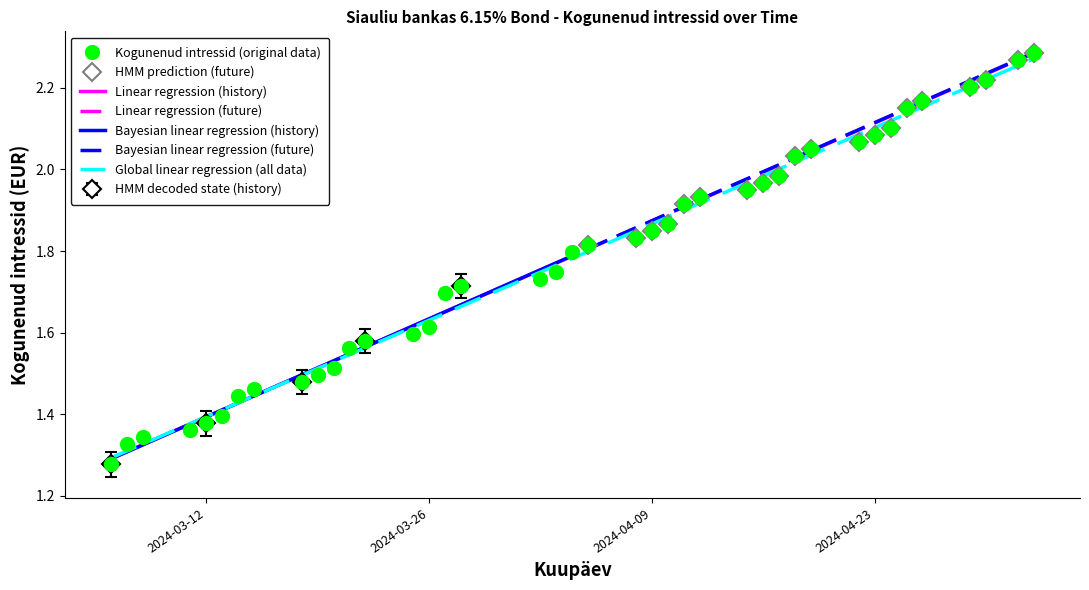

Rank the categories by value from lowest to highest.

2024-03-06, 2024-03-07, 2024-03-08, 2024-03-11, 2024-03-12, 2024-03-13, 2024-03-14, 2024-03-15, 2024-03-18, 2024-03-19, 2024-03-20, 2024-03-21, 2024-03-22, 2024-03-25, 2024-03-26, 2024-03-27, 2024-03-28, 2024-04-02, 2024-04-03, 2024-04-04, 2024-04-05, 2024-04-08, 2024-04-09, 2024-04-10, 2024-04-11, 2024-04-12, 2024-04-15, 2024-04-16, 2024-04-17, 2024-04-18, 2024-04-19, 2024-04-22, 2024-04-23, 2024-04-24, 2024-04-25, 2024-04-26, 2024-04-29, 2024-04-30, 2024-05-02, 2024-05-03